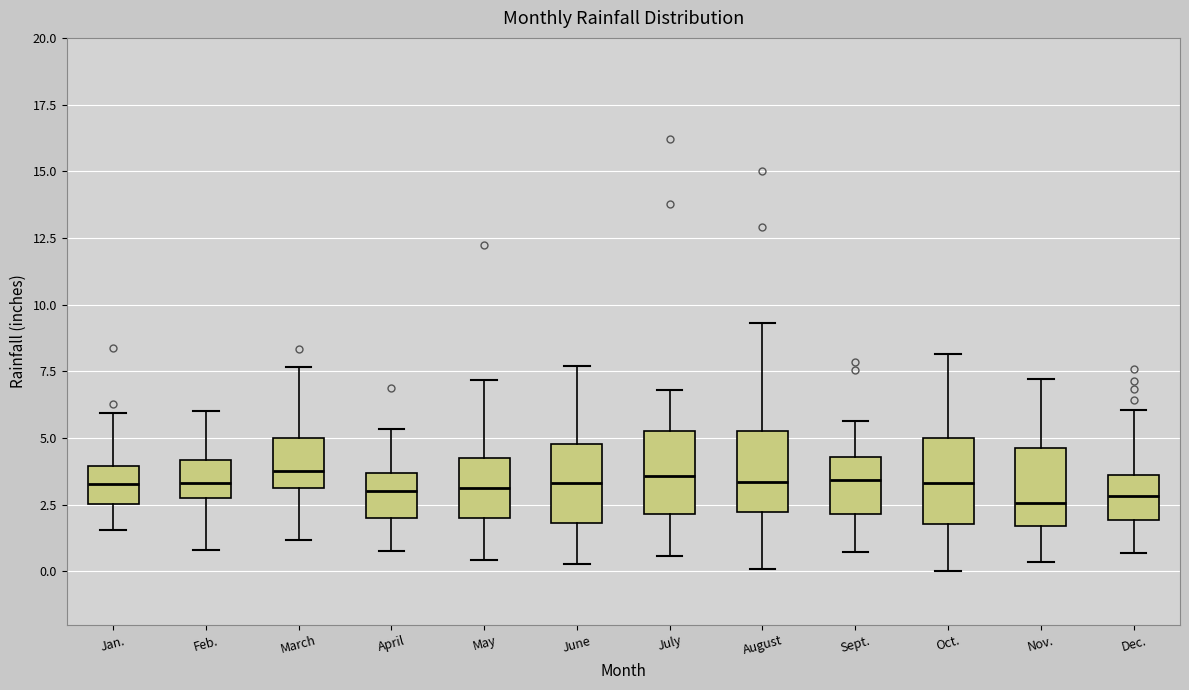

Reading left to right, transcribe this box plot: for each box, give where its median line is, the range the box spans, and where its two whiskers end, as read against the y-axis. The values are not printed on the chart, so give them approximately, as read against the axis.

Jan.: median 3.5, box 2.5 to 4.0, whiskers 1.5 to 6.0
Feb.: median 3.5, box 2.5 to 4.0, whiskers 1.0 to 6.0
March: median 4.0, box 3.0 to 5.0, whiskers 1.0 to 7.5
April: median 3.0, box 2.0 to 3.5, whiskers 1.0 to 5.5
May: median 3.0, box 2.0 to 4.5, whiskers 0.5 to 7.0
June: median 3.5, box 2.0 to 5.0, whiskers 0.5 to 7.5
July: median 3.5, box 2.0 to 5.5, whiskers 0.5 to 7.0
August: median 3.5, box 2.0 to 5.5, whiskers 0.0 to 9.5
Sept.: median 3.5, box 2.0 to 4.5, whiskers 0.5 to 5.5
Oct.: median 3.5, box 2.0 to 5.0, whiskers 0.0 to 8.0
Nov.: median 2.5, box 1.5 to 4.5, whiskers 0.5 to 7.0
Dec.: median 3.0, box 2.0 to 3.5, whiskers 0.5 to 6.0